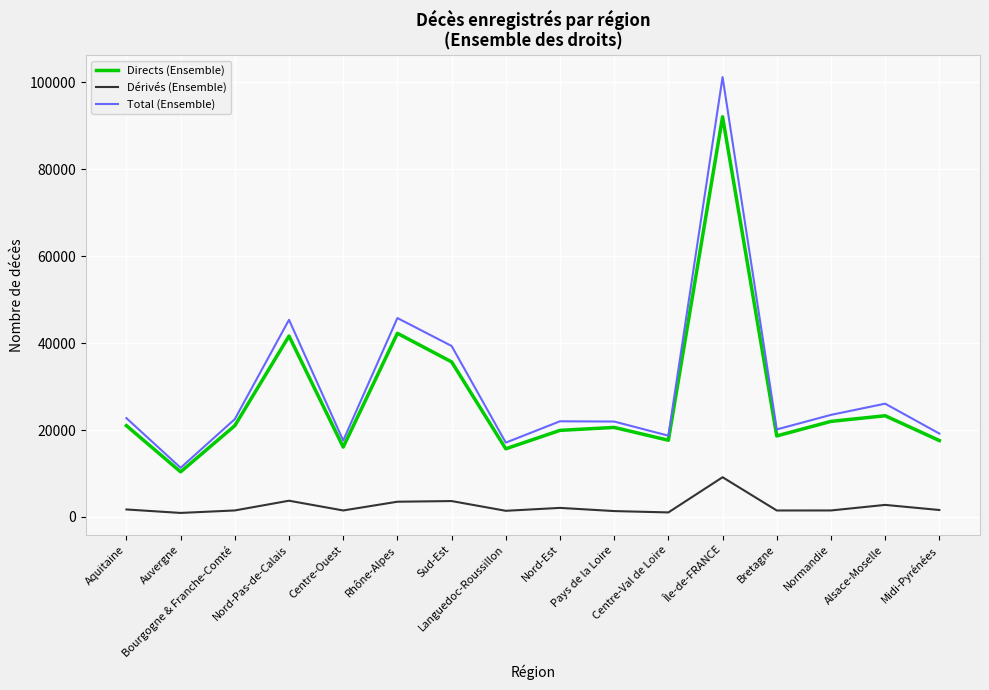

What is the sum of all Directs (Ensemble) values?

435521